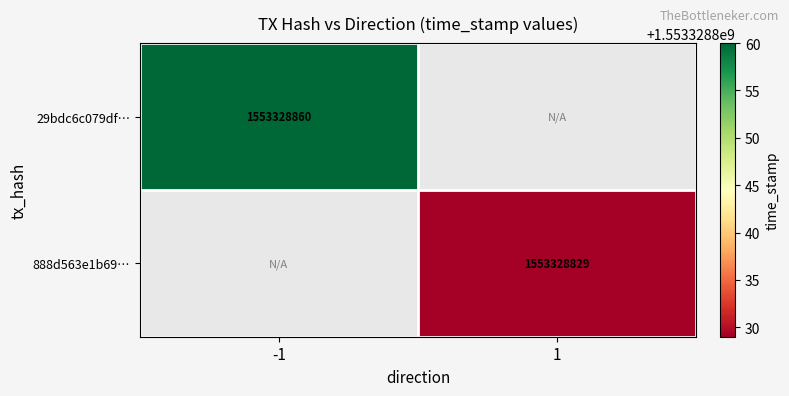

What is the maximum value for 29bdc6c079dfcb0915ed11aa64dc4e91f4c487b?

1553328860